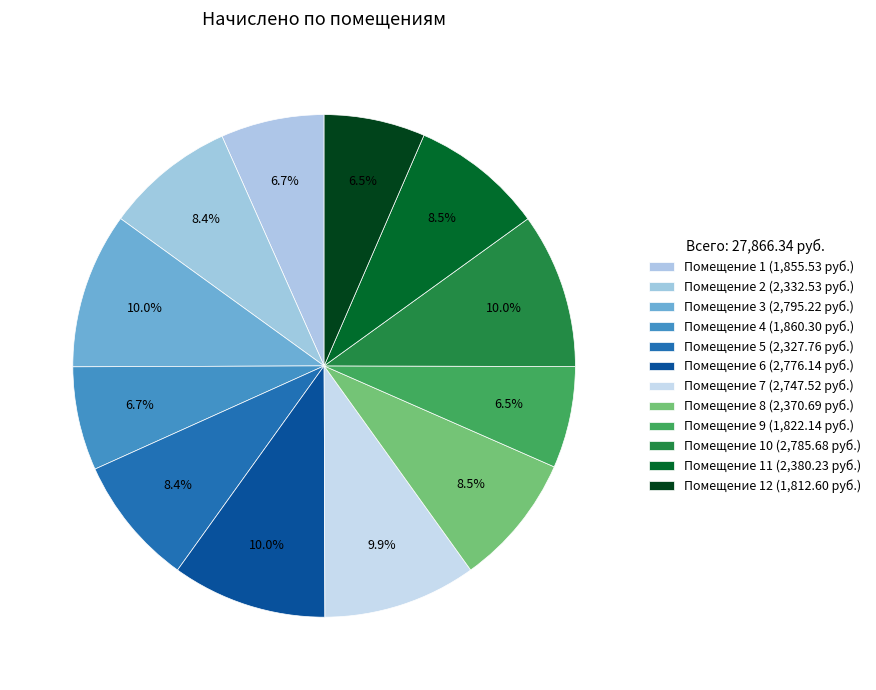

How many segments does this pie chart have?

12